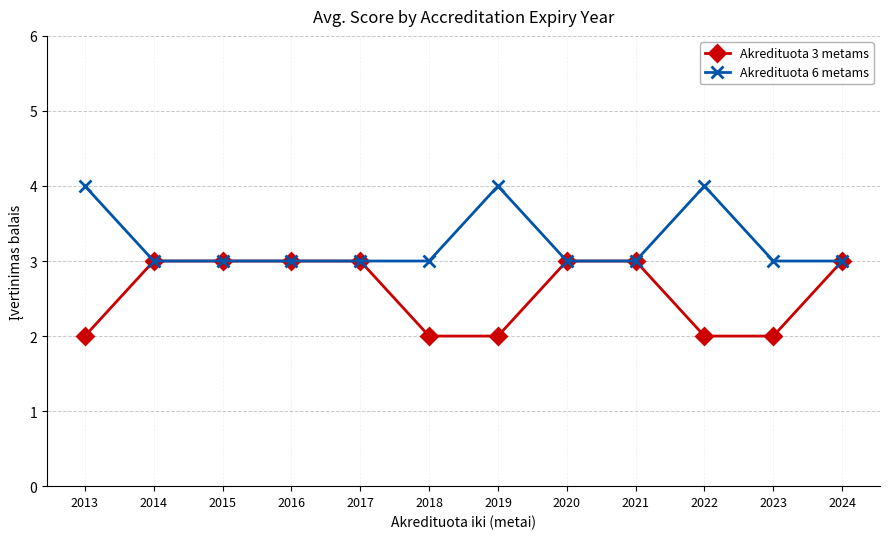

The Akredituota 6 metams series shows 4 at 2013. True or false?

True